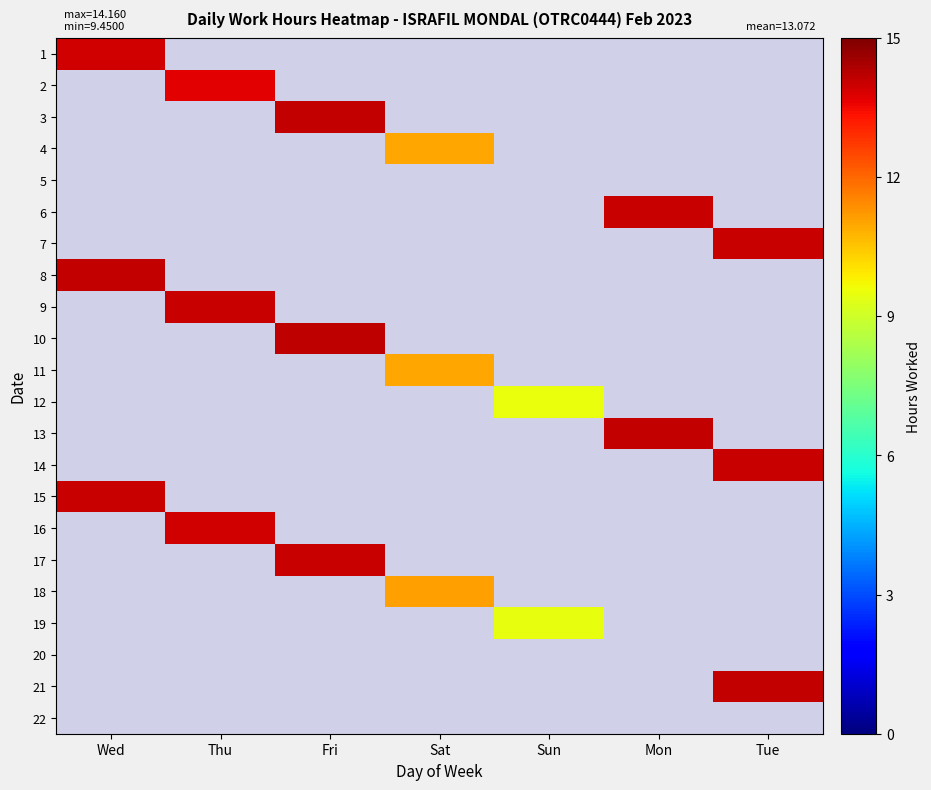

At how many categories does at least one series exceed 13?

5